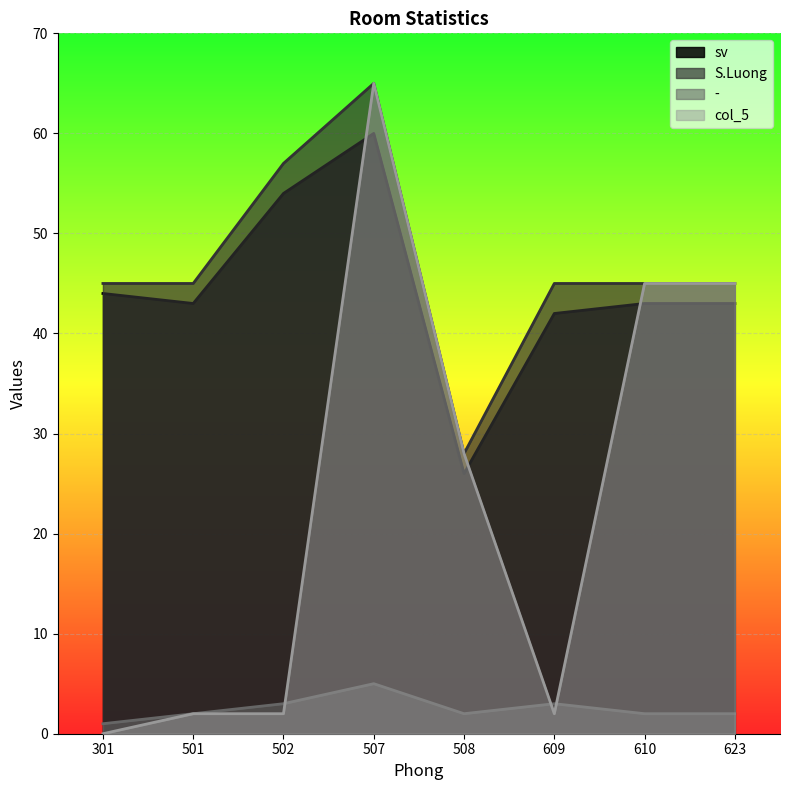

How many lines are shown in the chart?

4